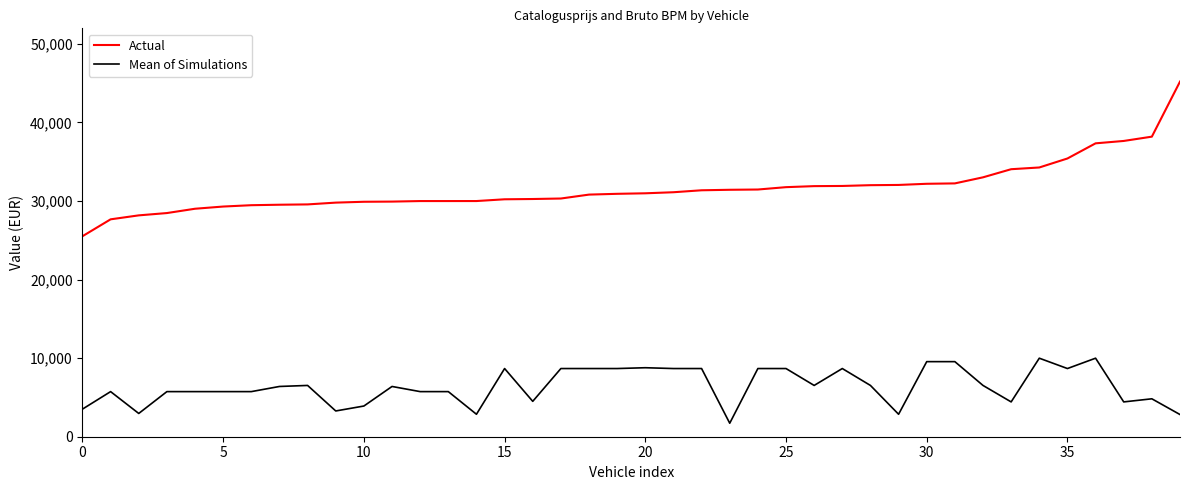

What is the highest value of the Mean of Simulations series?

9995